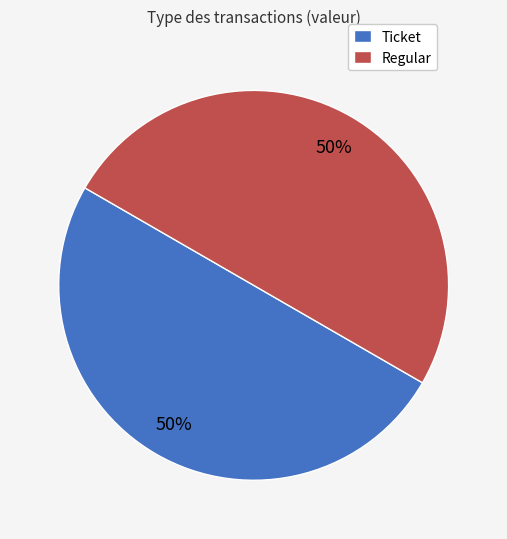

Is it true that Regular is 42% of the pie?

False